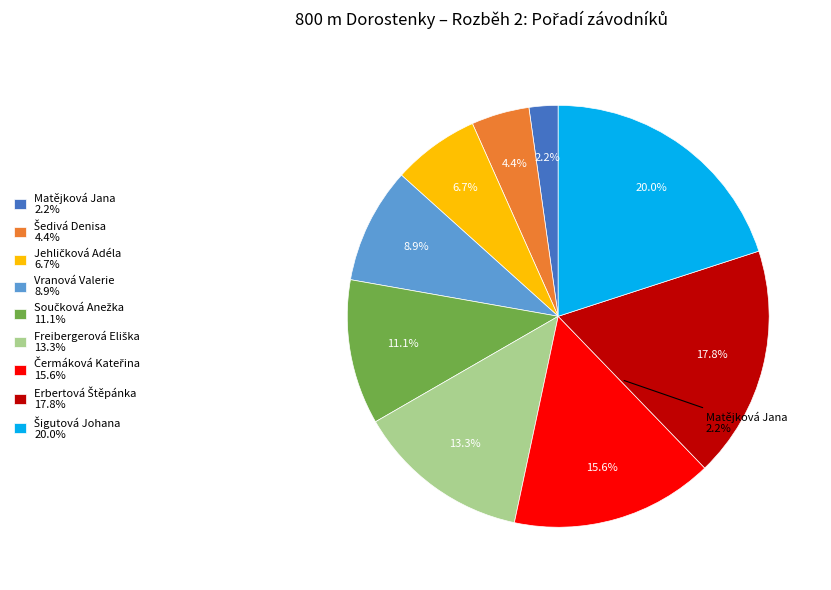

What percentage is the Freibergerová Eliška slice, to the nearest percent?

13%